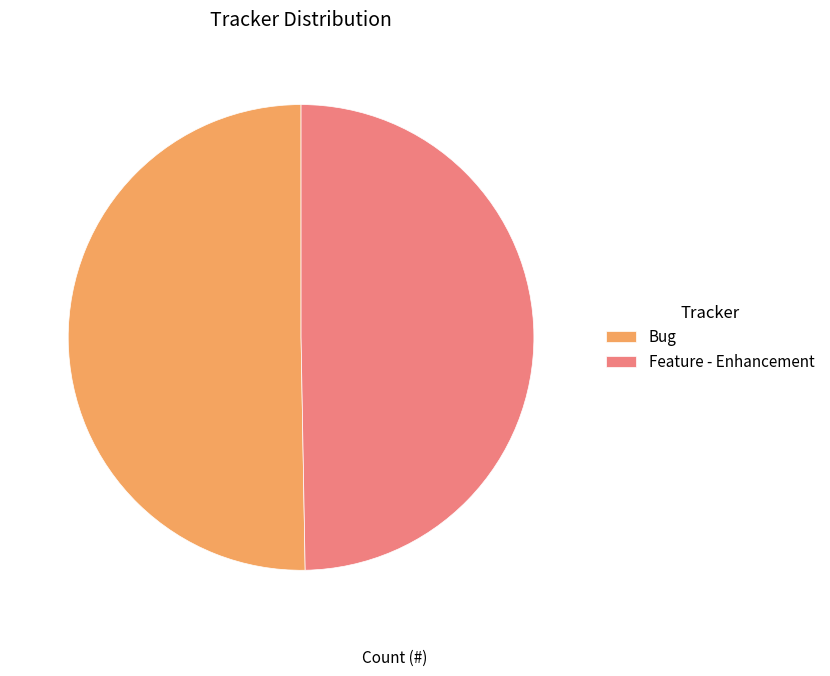

The Bug slice represents 50% of the pie. True or false?

True